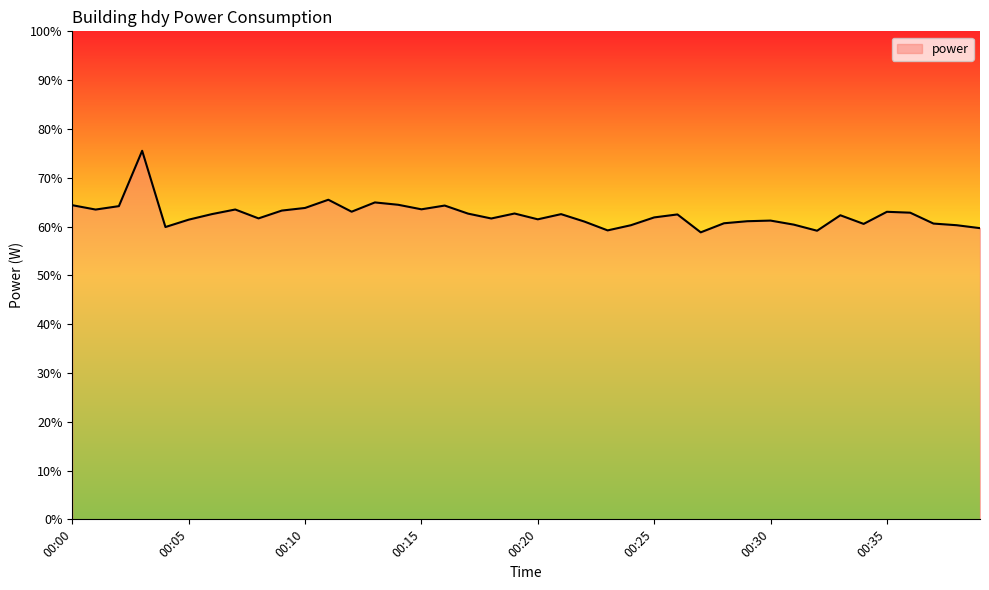

What is the maximum value shown in the chart?

75.5